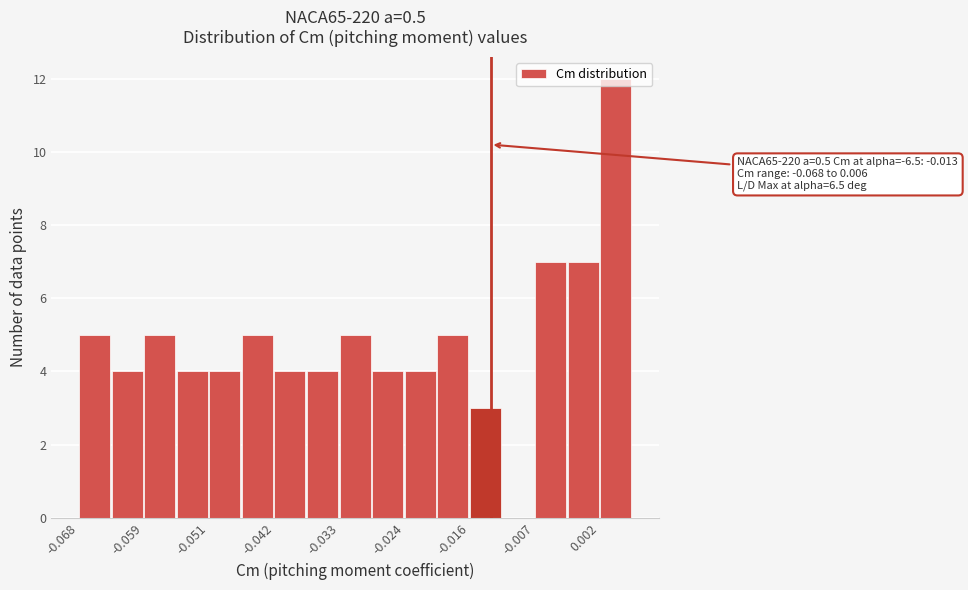

Which range on the x-axis has the tallest bar?

0.002 to 0.006